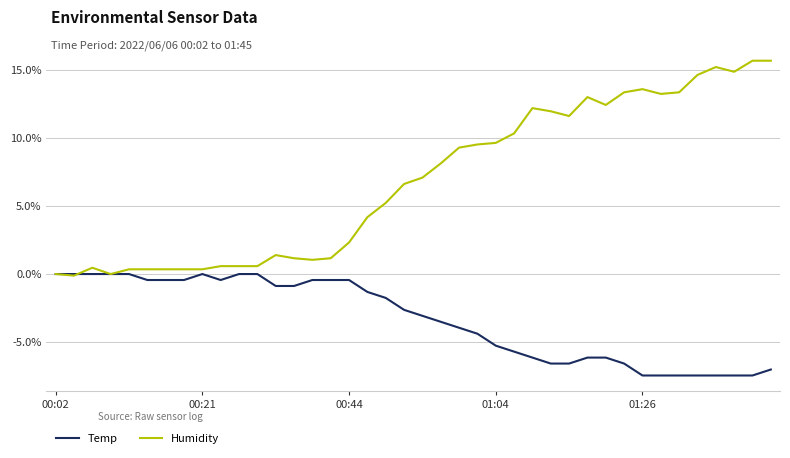

Which series has the largest total across all categories?

Humidity